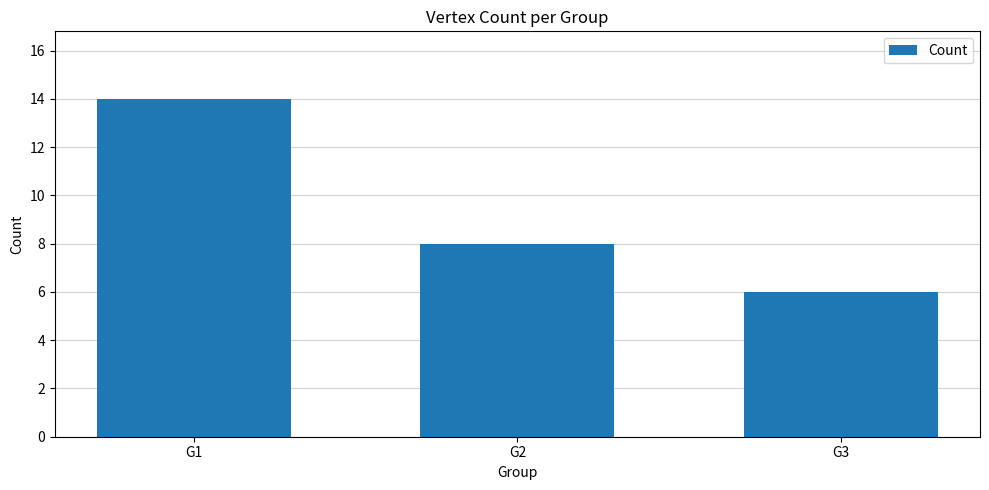

True or false: the data shows 4 at G3.

False